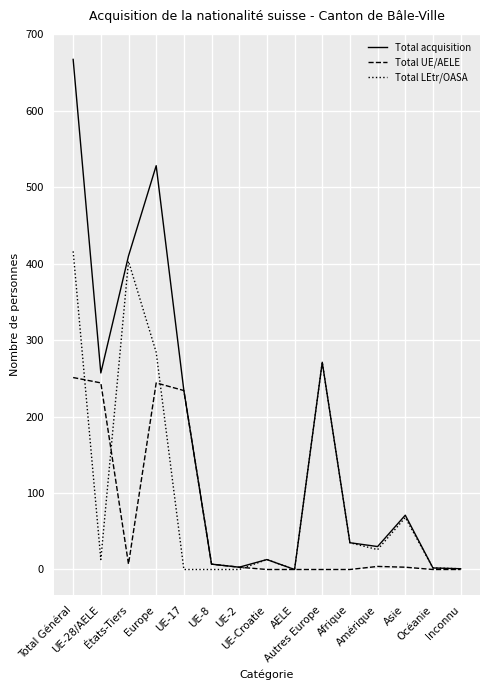

The Total acquisition series shows 372 at Autres Europe. True or false?

False